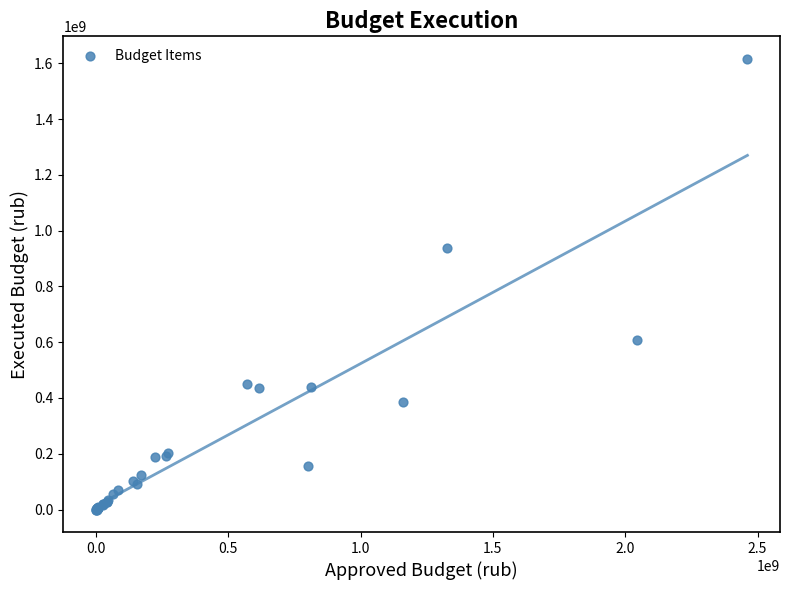

What Y value in the scatter plot is closest to 807993280?

938227724.0